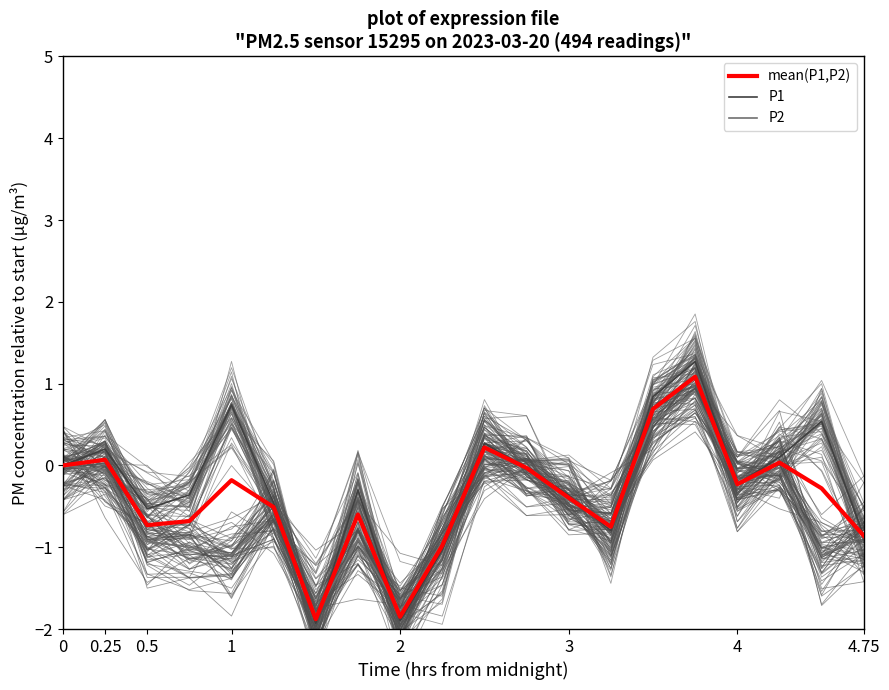

What is the approximate value of mean(P1,P2) at 4.75?

-0.9